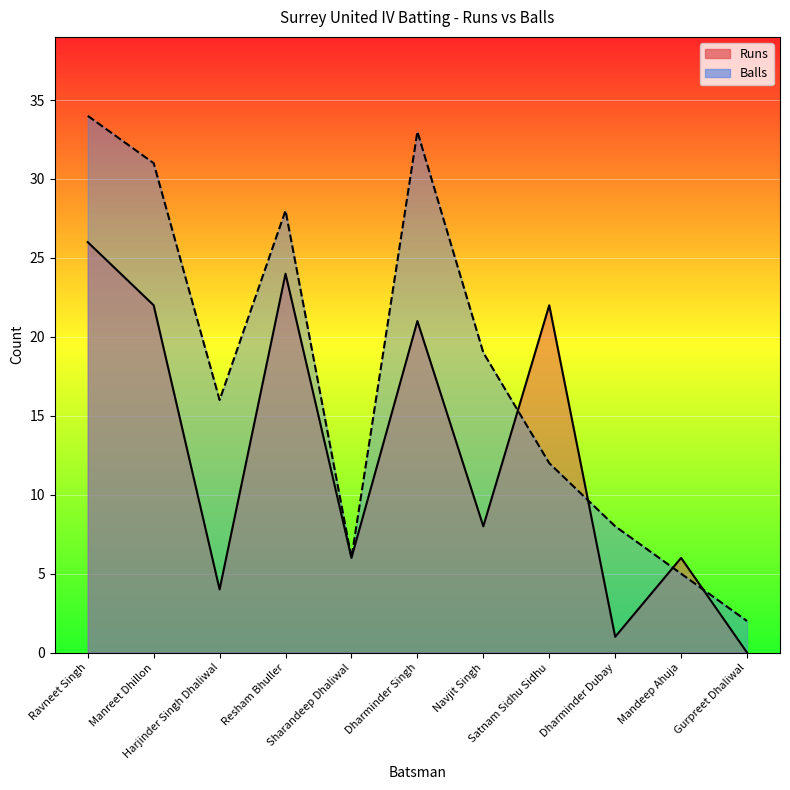

At how many categories does at least one series exceed 11?

7